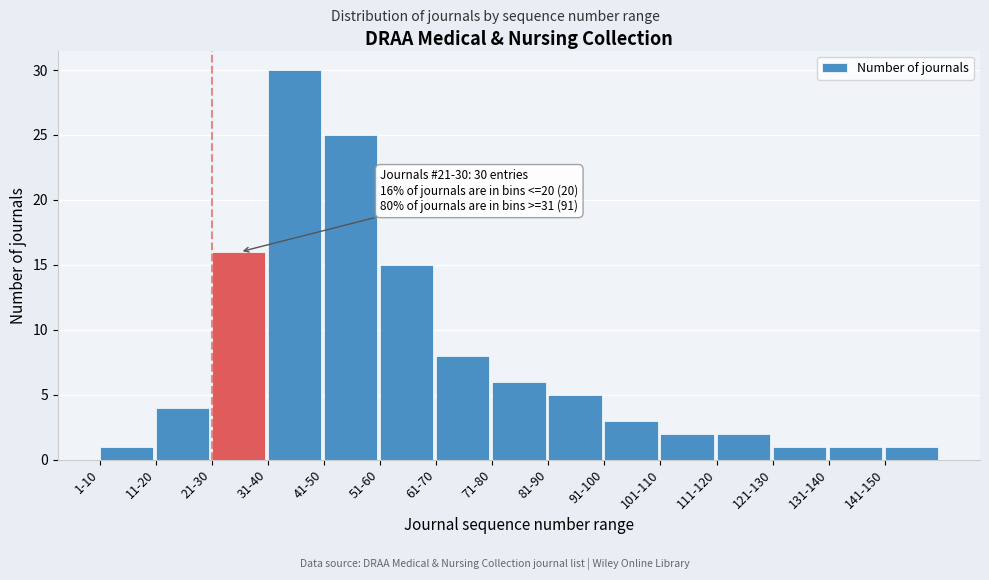

Reading left to right, list all the values displayed in this chart.

1	4	16	30	25	15	8	6	5	3	2	2	1	1	1